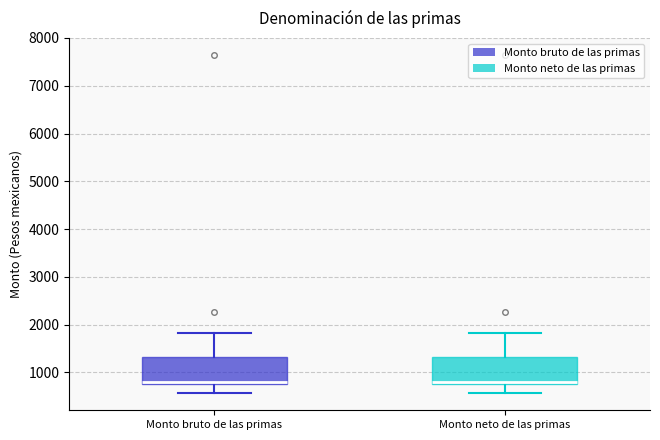

Where is the lower edge of the box for Monto neto de las primas on the y-axis? The values are not printed on the chart, so give them approximately, as read against the axis.

700